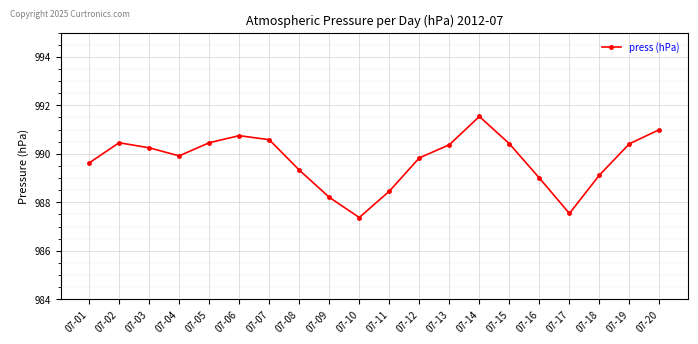

What is the minimum value shown in the chart?

987.4